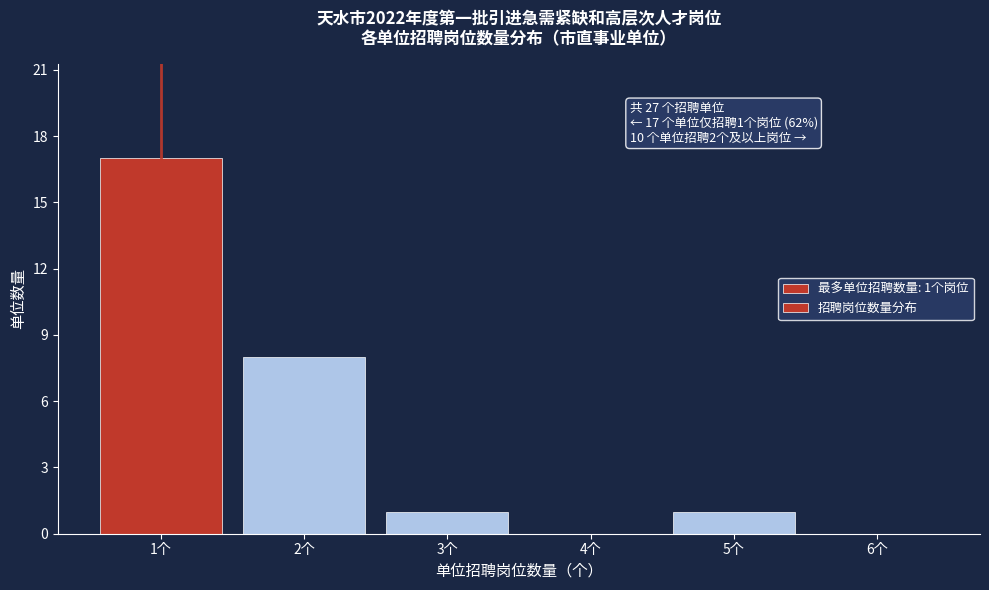

Which range on the x-axis has the tallest bar?

0.5 to 1.5